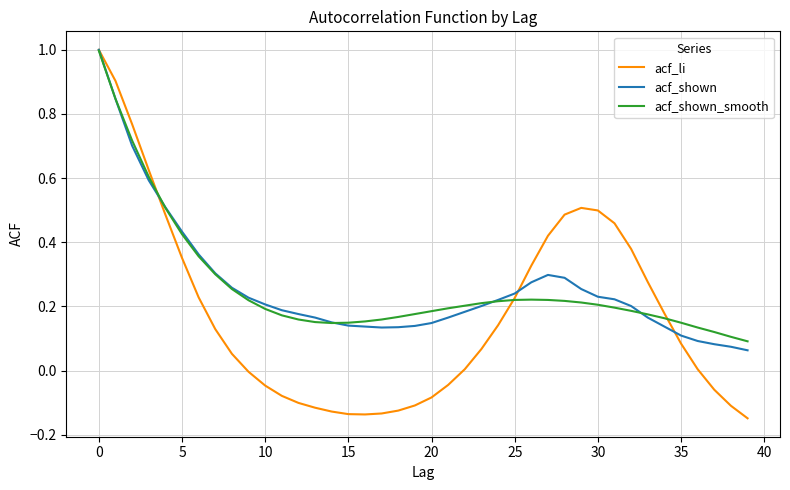

Which series has the largest range (max minus min)?

acf_li